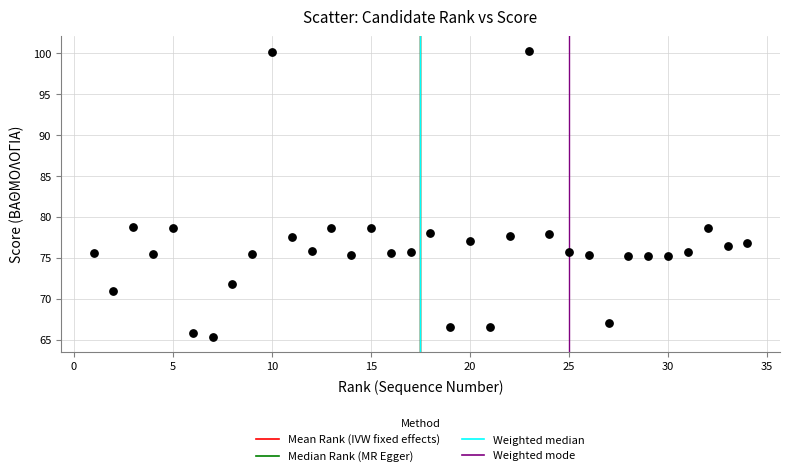

What is the range of Y values (max minus min)?

35.1